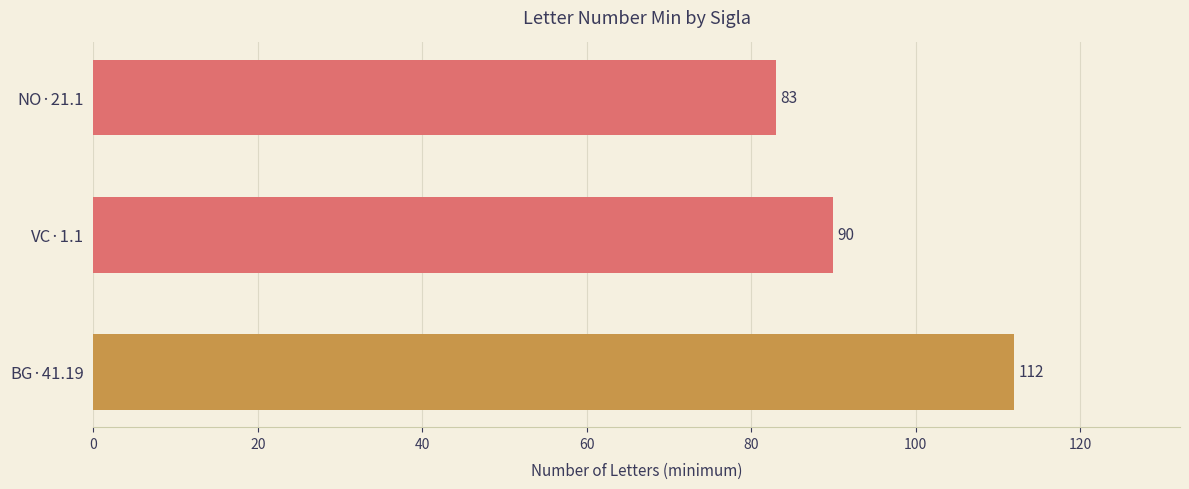

Which label corresponds to the largest value in the chart?

BG·41.19